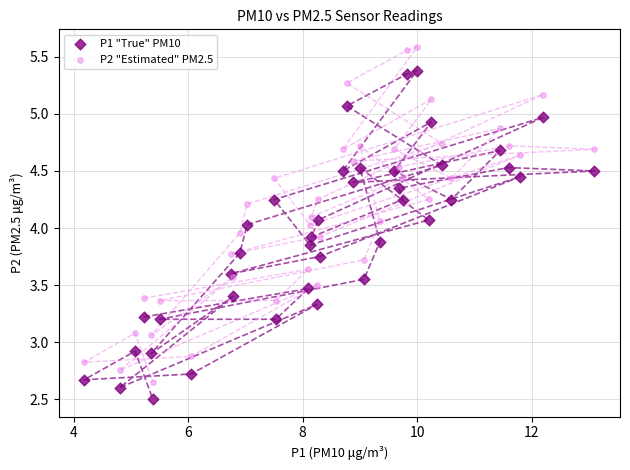

What are all the series names shown in the legend?

P1 "True" PM10, P2 "Estimated" PM2.5